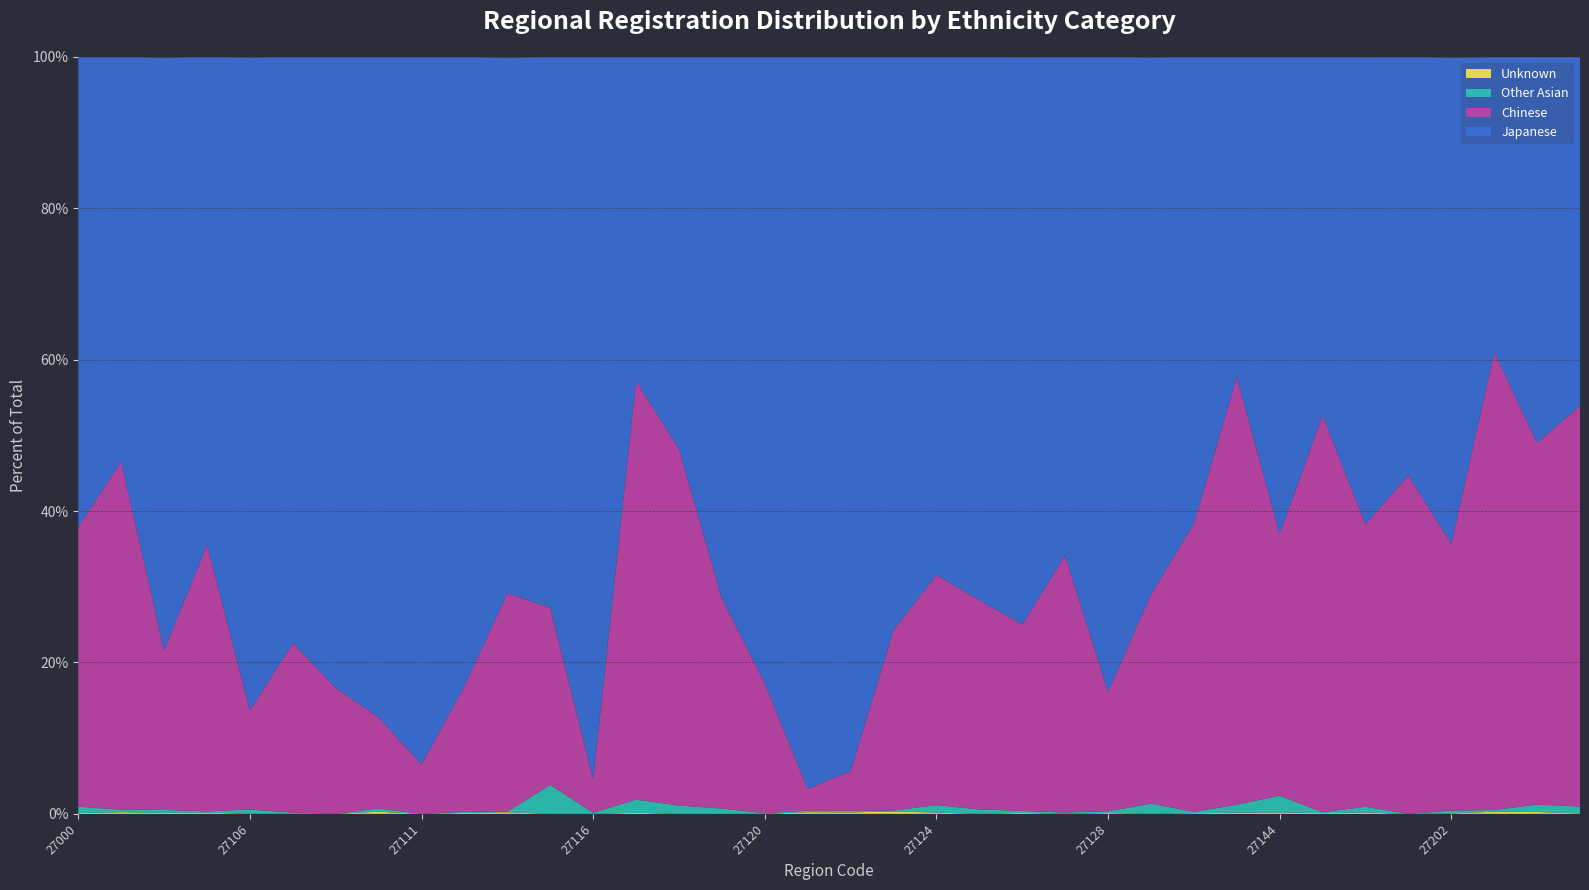

Does the chart have visible grid lines?

Yes